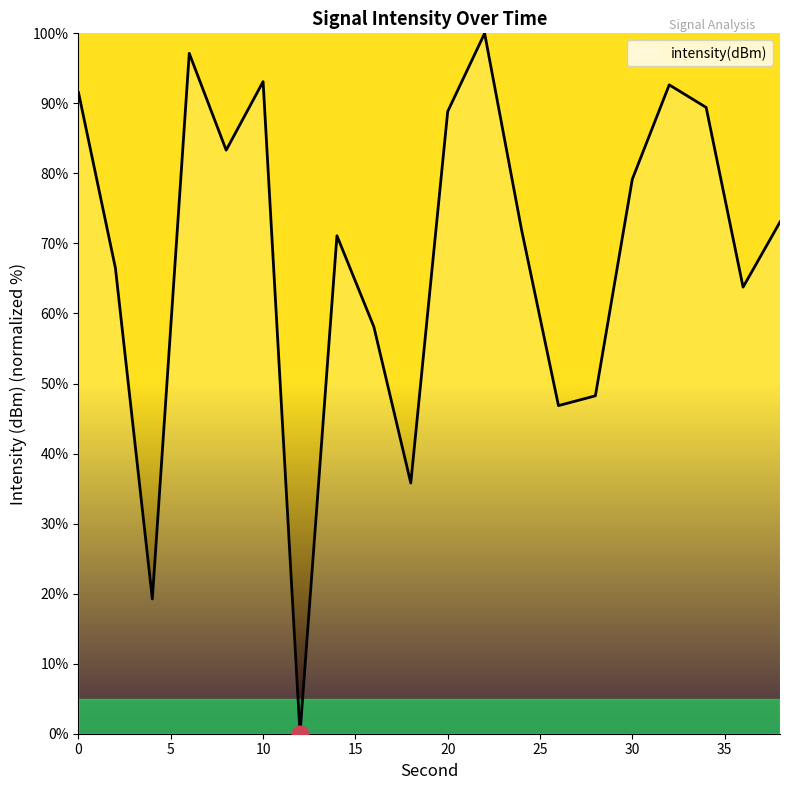

What is the difference between the second highest and minimum values?

97.1